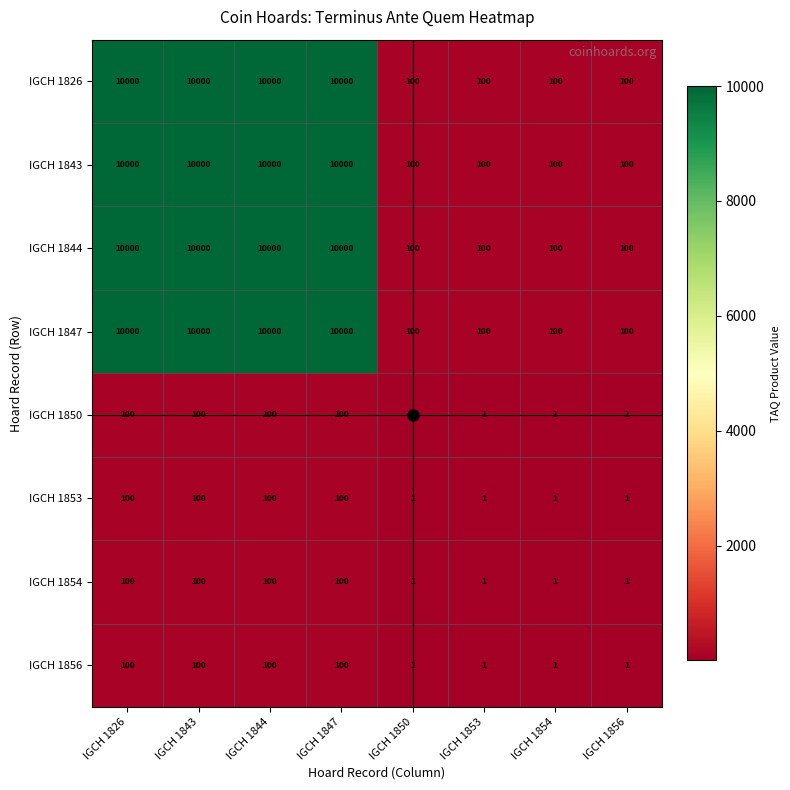

What is the difference between the highest and lowest values at IGCH 1847?

9900